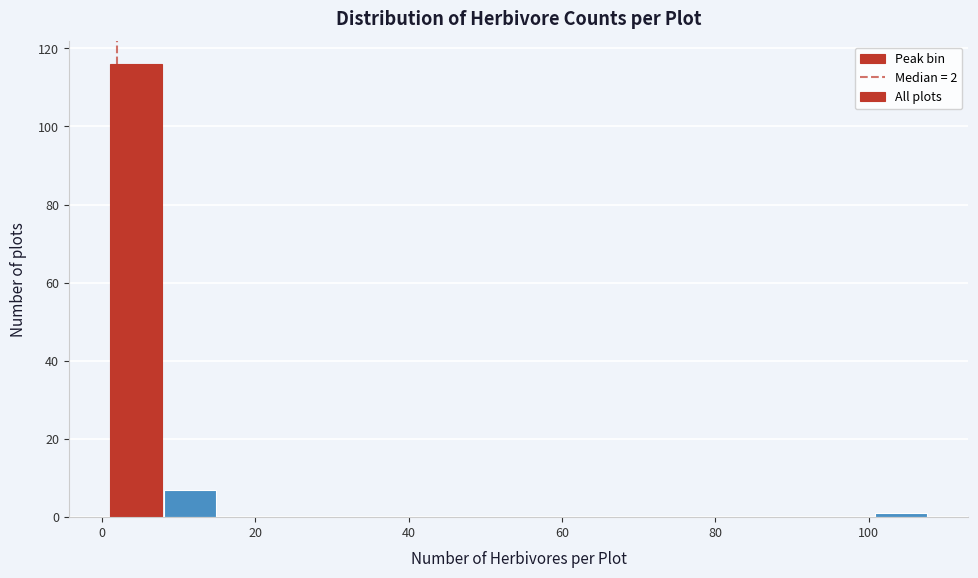

Around what value on the x-axis is the tallest bar? Give the approximate position of its centre, as read against the axis.

4